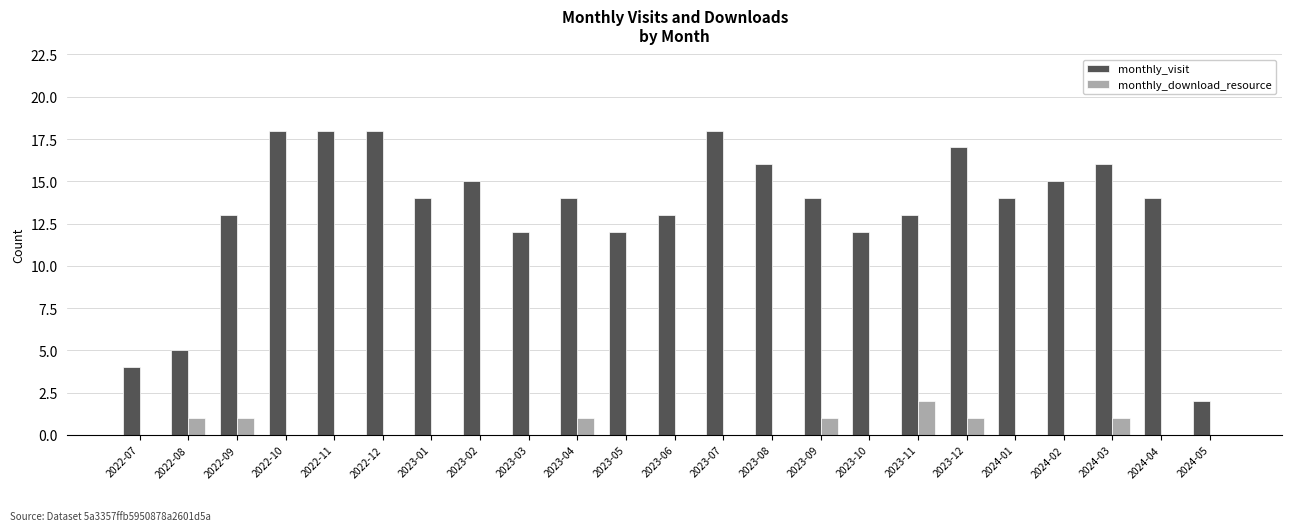

What are all the series names shown in the legend?

monthly_visit, monthly_download_resource